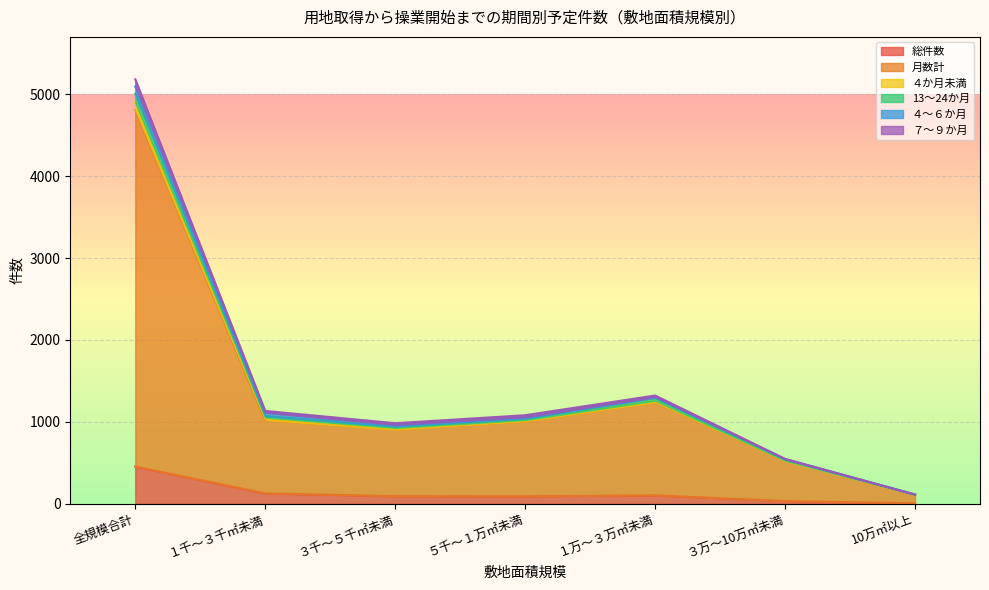

True or false: 総件数 has a value of 454 at 全規模合計.

True